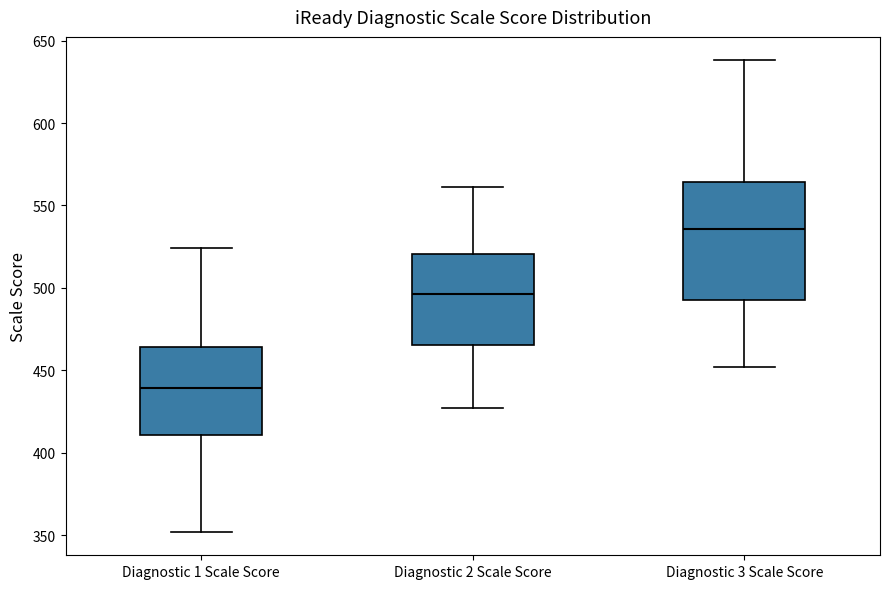

Which box is the tallest, from its lower edge to its upper edge?

Diagnostic 3 Scale Score